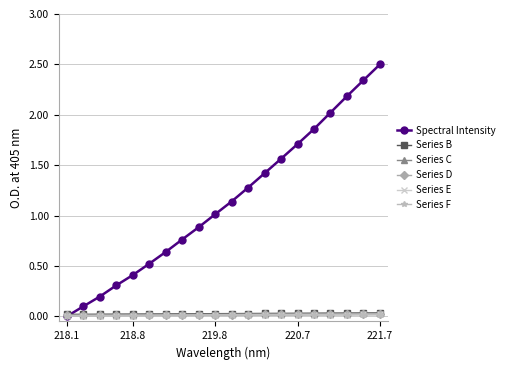

Which series has the widest spread of values?

Spectral Intensity